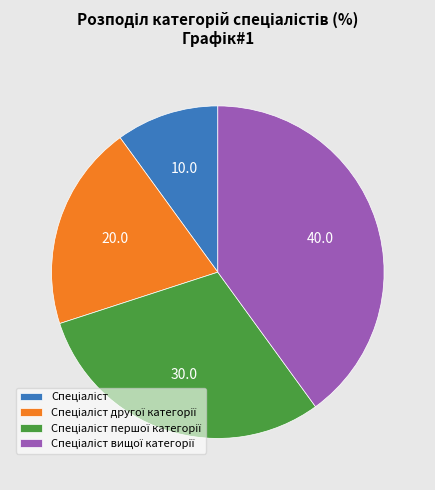

Does any single category account for the majority?

No